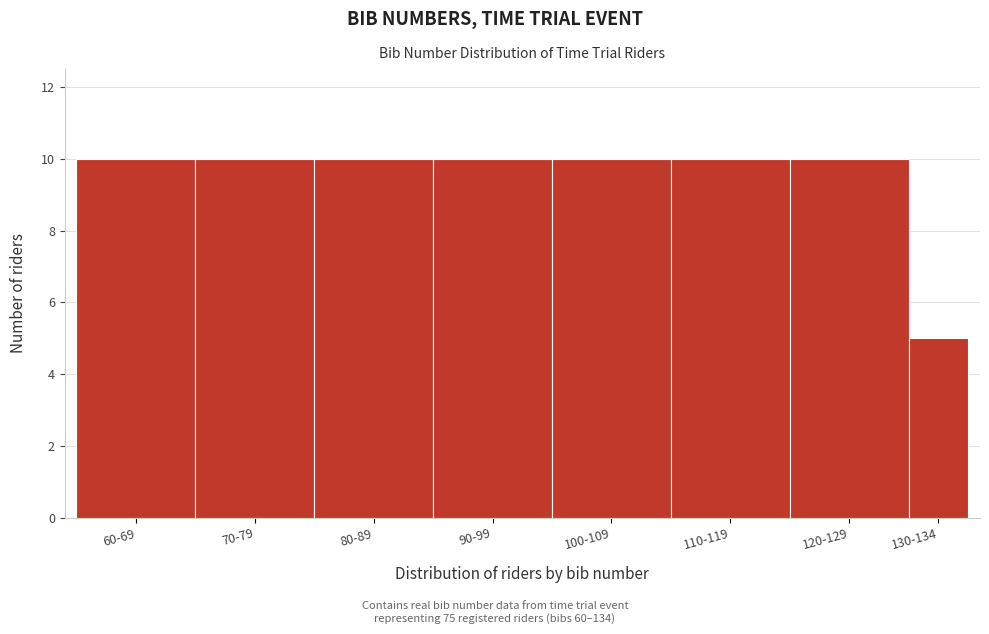

Reading right to left, list all the values displayed in this chart.

130-134=5	120-129=10	110-119=10	100-109=10	90-99=10	80-89=10	70-79=10	60-69=10